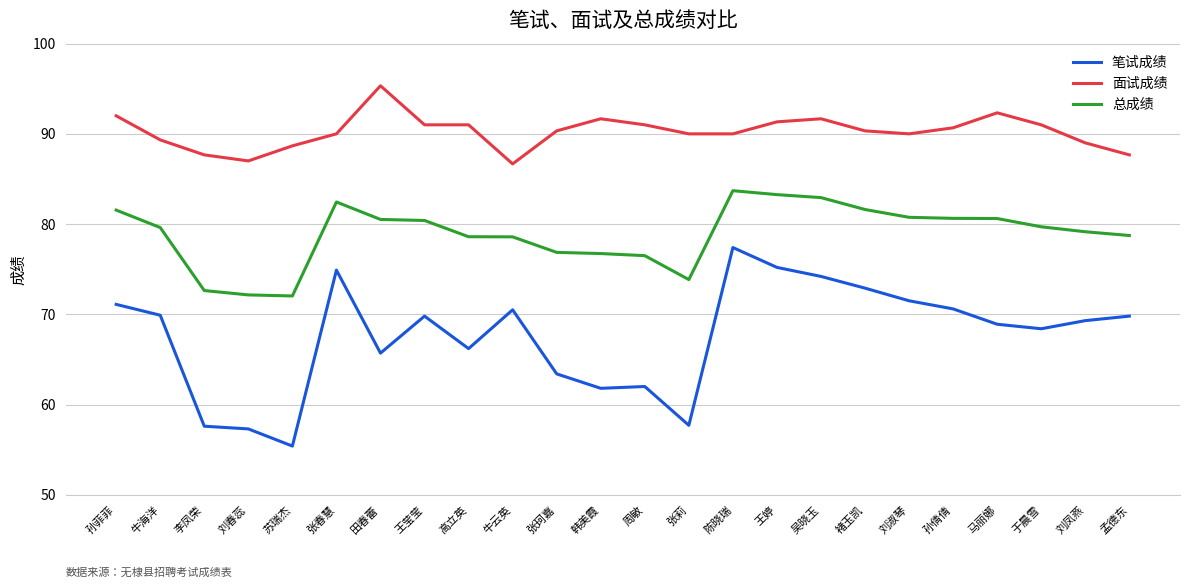

What position from the left is 孟德东?

24